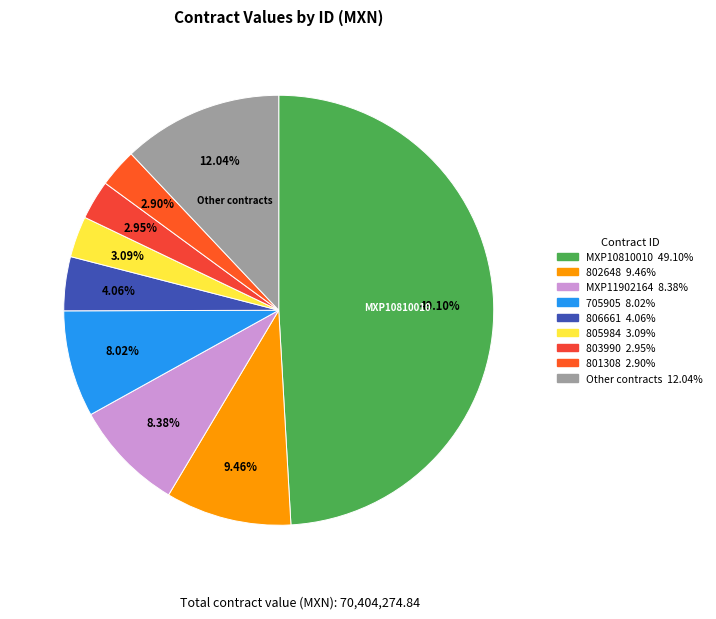

Does any single category account for the majority?

No